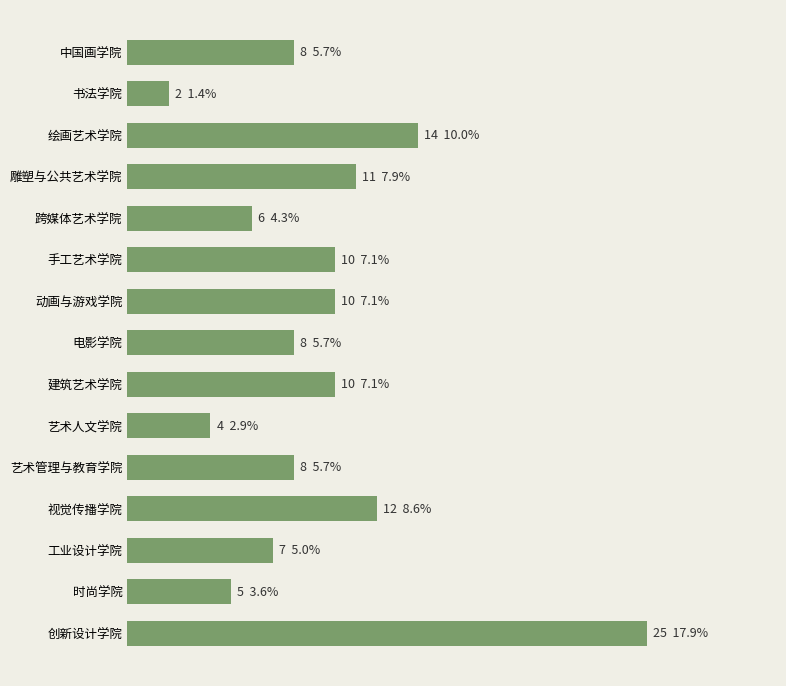

Does the chart contain any negative values?

No